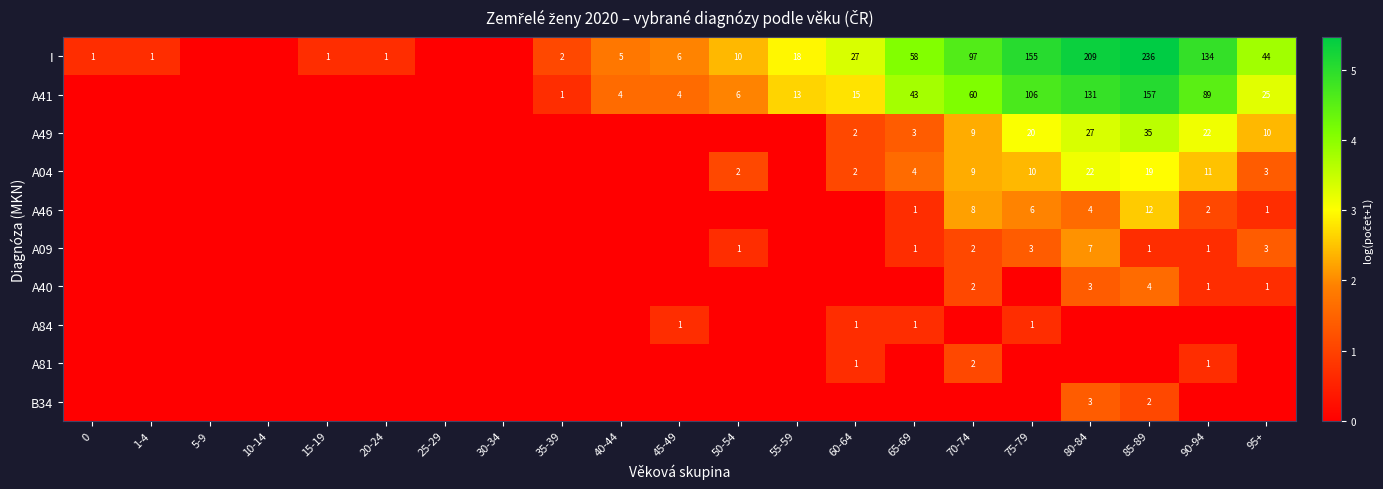

Is it true that A49 equals 35 at 85-89?

True